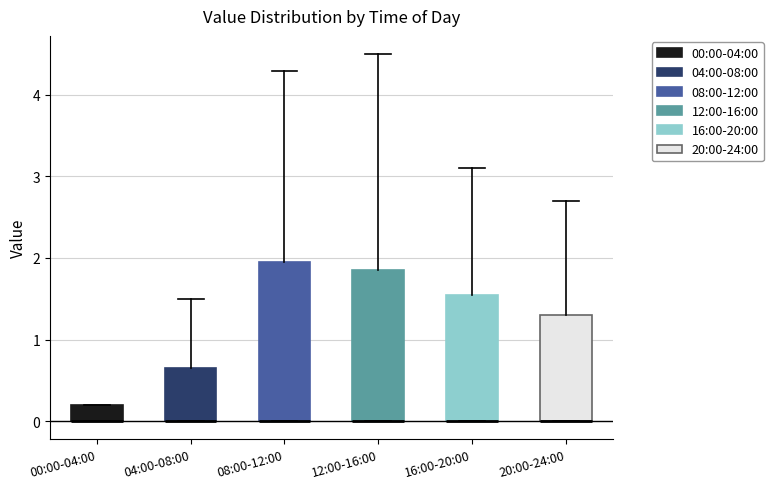

Reading left to right, transcribe this box plot: for each box, give where its median line is, the range the box spans, and where its two whiskers end, as read against the y-axis. The values are not printed on the chart, so give them approximately, as read against the axis.

00:00-04:00: median 0.0 (drawn on the box's lower edge), box 0.0 to 0.2, whiskers 0.0 to 0.2
04:00-08:00: median 0.0 (drawn on the box's lower edge), box 0.0 to 0.7, whiskers 0.0 to 1.5
08:00-12:00: median 0.0 (drawn on the box's lower edge), box 0.0 to 2.0, whiskers 0.0 to 4.3
12:00-16:00: median 0.0 (drawn on the box's lower edge), box 0.0 to 1.9, whiskers 0.0 to 4.5
16:00-20:00: median 0.0 (drawn on the box's lower edge), box 0.0 to 1.6, whiskers 0.0 to 3.1
20:00-24:00: median 0.0 (drawn on the box's lower edge), box 0.0 to 1.3, whiskers 0.0 to 2.7